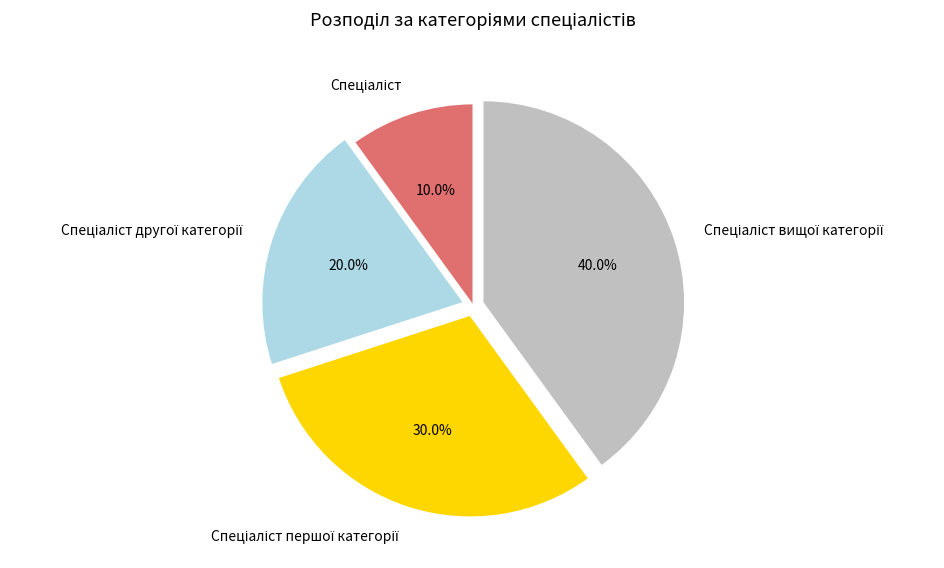

How many segments does this pie chart have?

4